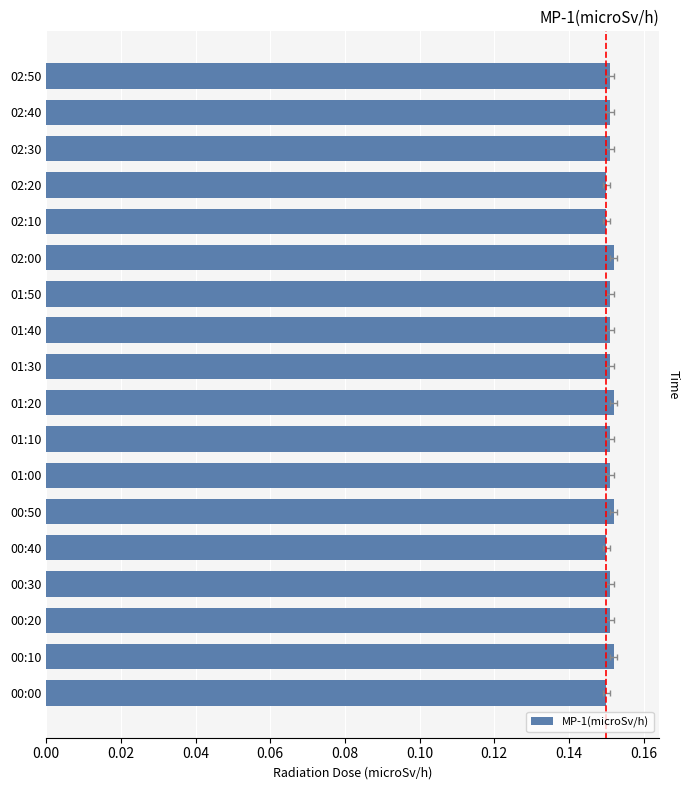

What is the sum of all values?

2.7